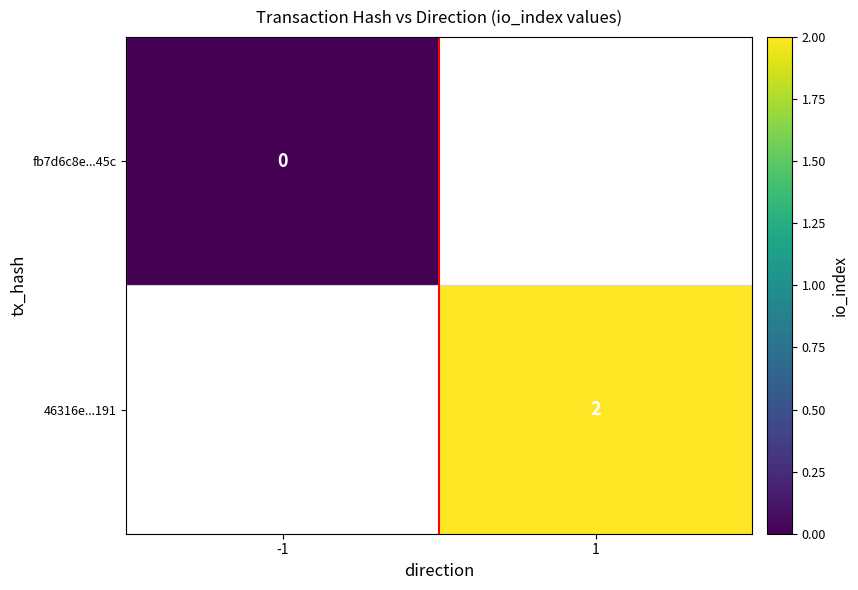

Which category has the highest value across all series?

1